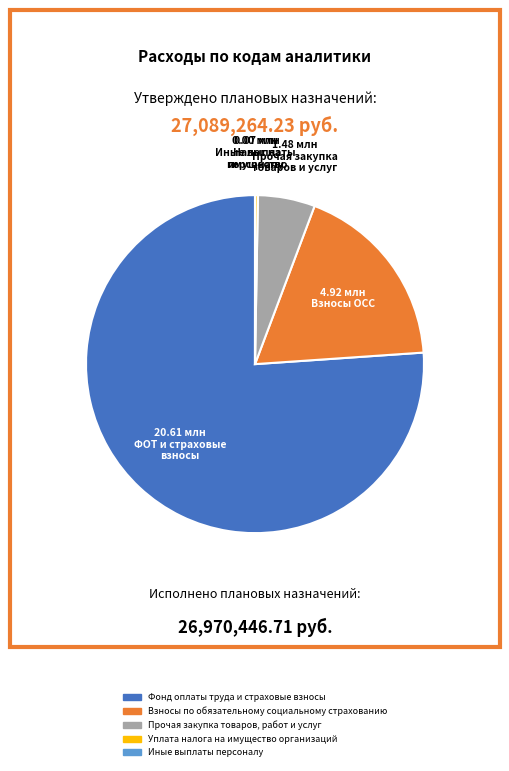

The Фонд оплаты труда и страховые взносы slice represents 62% of the pie. True or false?

False